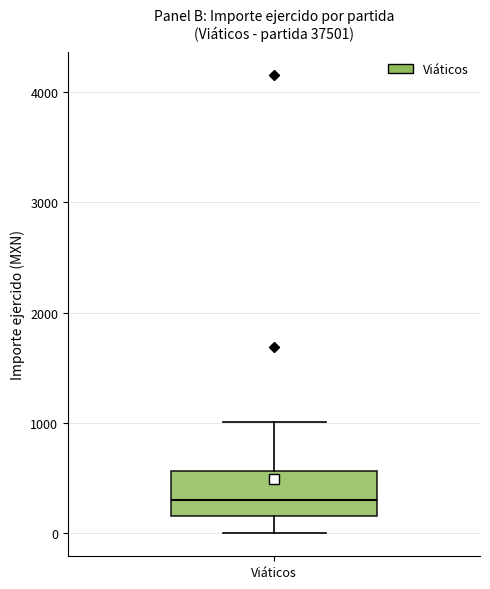

Transcribe this box plot: give where the median line is, the range the box spans, and where the two whiskers end, as read against the y-axis. The values are not printed on the chart, so give them approximately, as read against the axis.

median 300, box 200 to 600, whiskers 0 to 1000